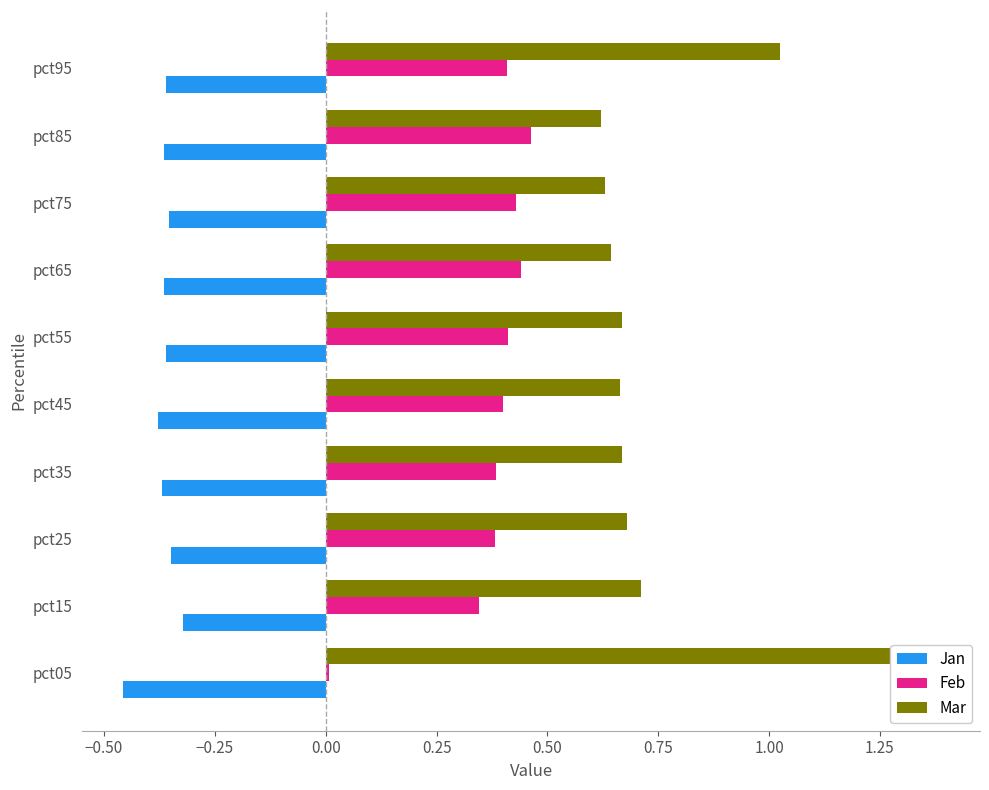

Between pct45 and pct85, which is larger?

pct85